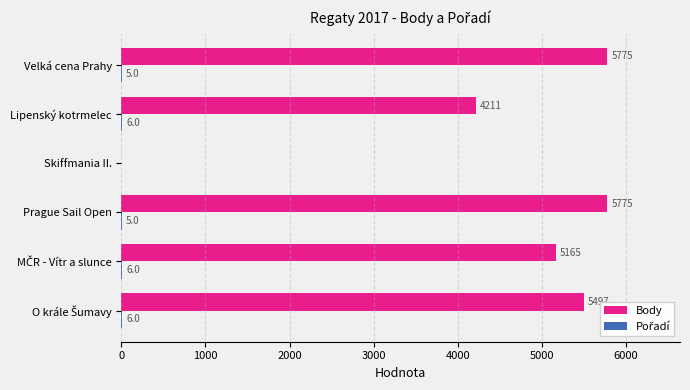

Which series has the largest total across all categories?

Body